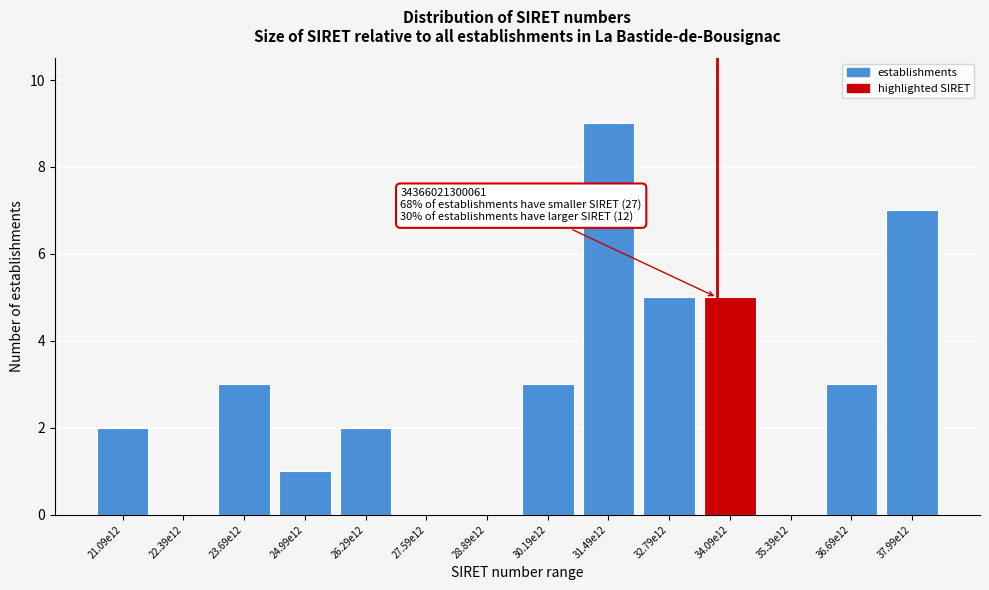

Reading left to right, list all the values displayed in this chart.

21.09e12=2	22.39e12=0	23.69e12=3	24.99e12=1	26.29e12=2	27.59e12=0	28.89e12=0	30.19e12=3	31.49e12=9	32.79e12=5	34.09e12=5	35.39e12=0	36.69e12=3	37.99e12=7